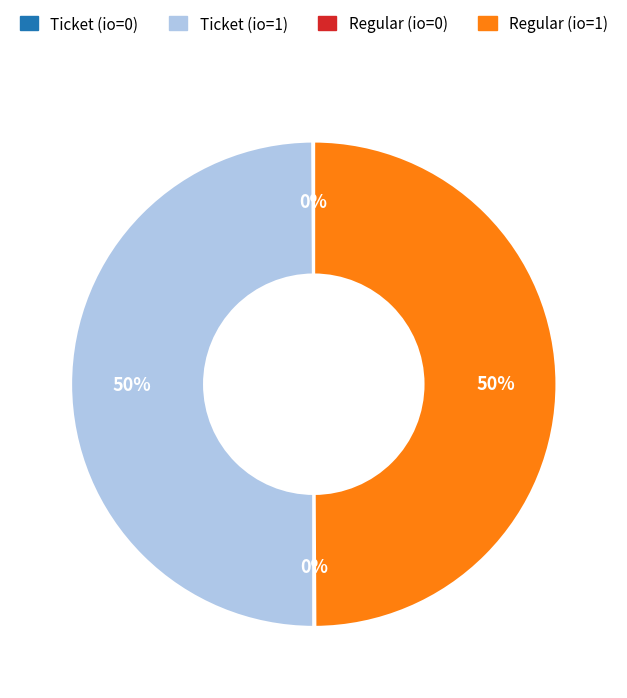

Is it true that Regular (io=1) is 50% of the pie?

True